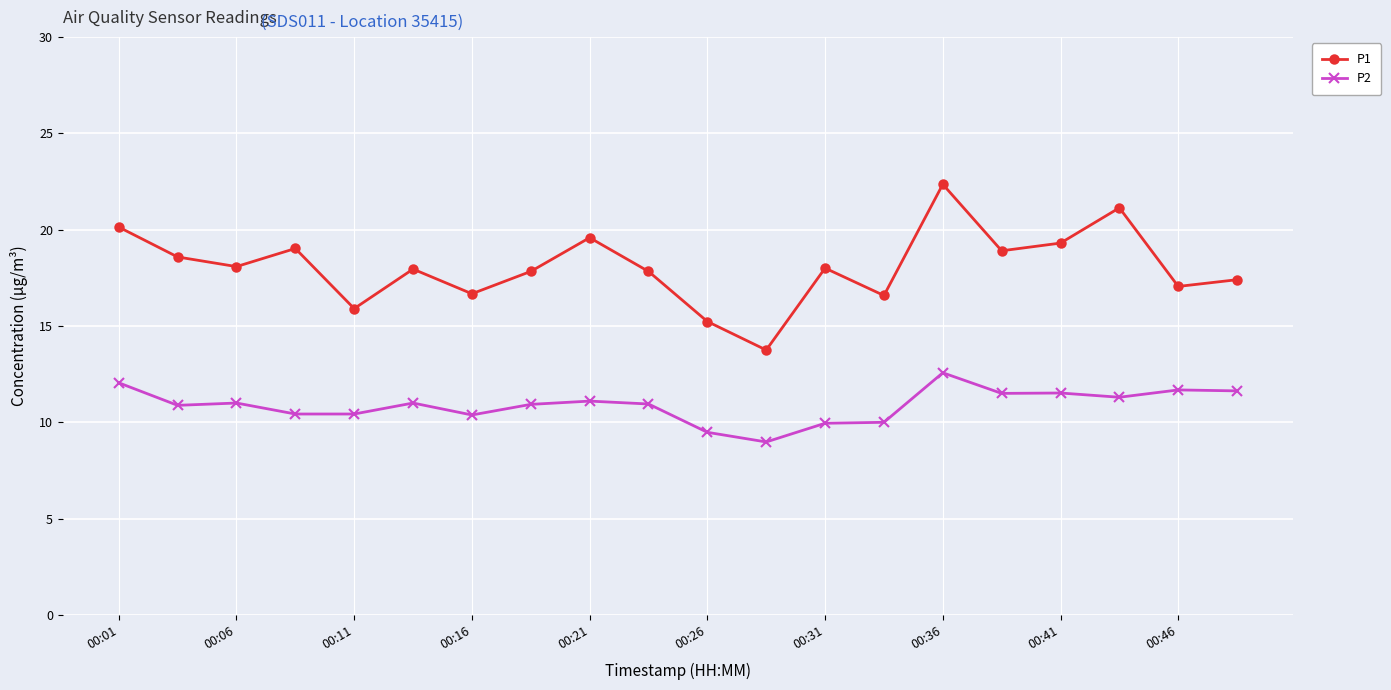

Which series has the largest range (max minus min)?

P1